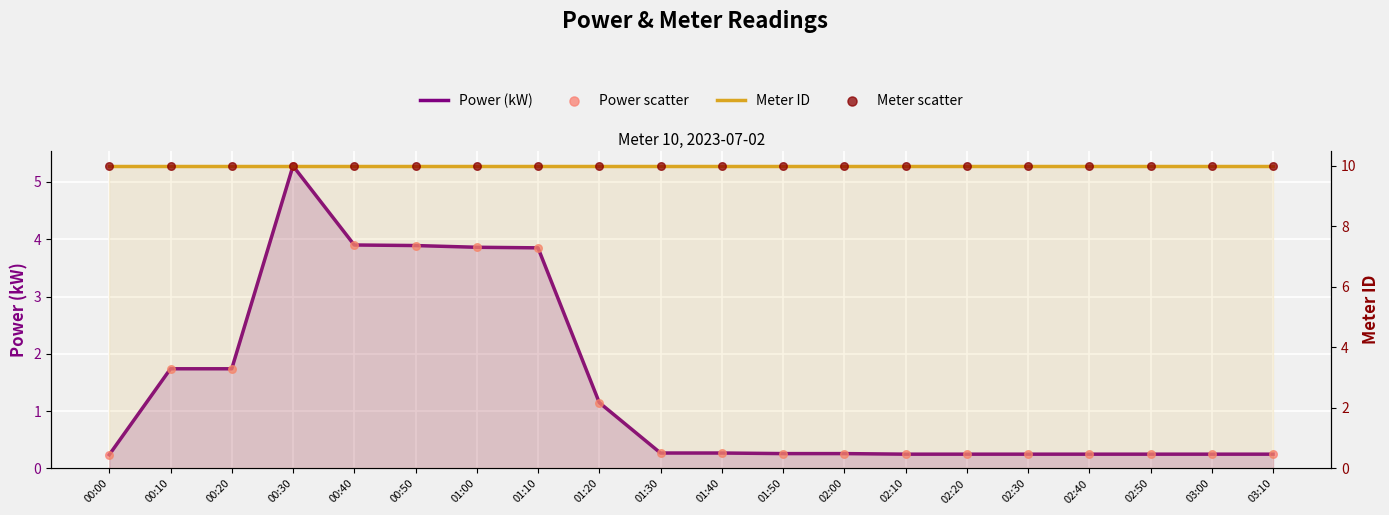

Which series has the largest total across all categories?

Meter ID